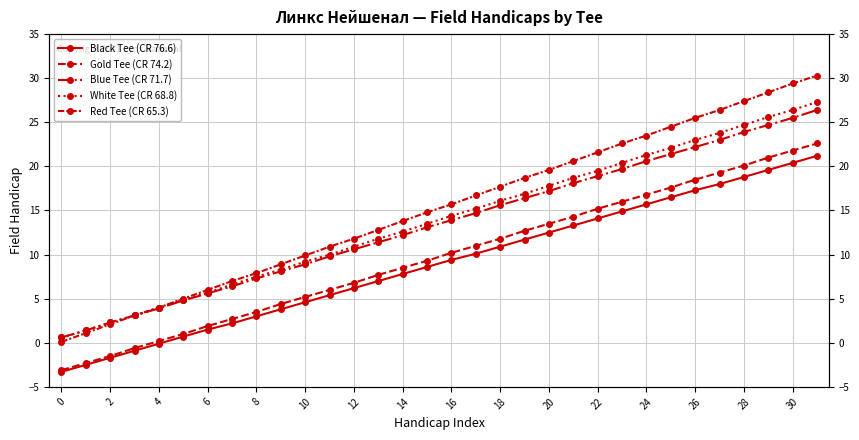

Where does the Gold Tee (CR 74.2) series first go above 10?

16